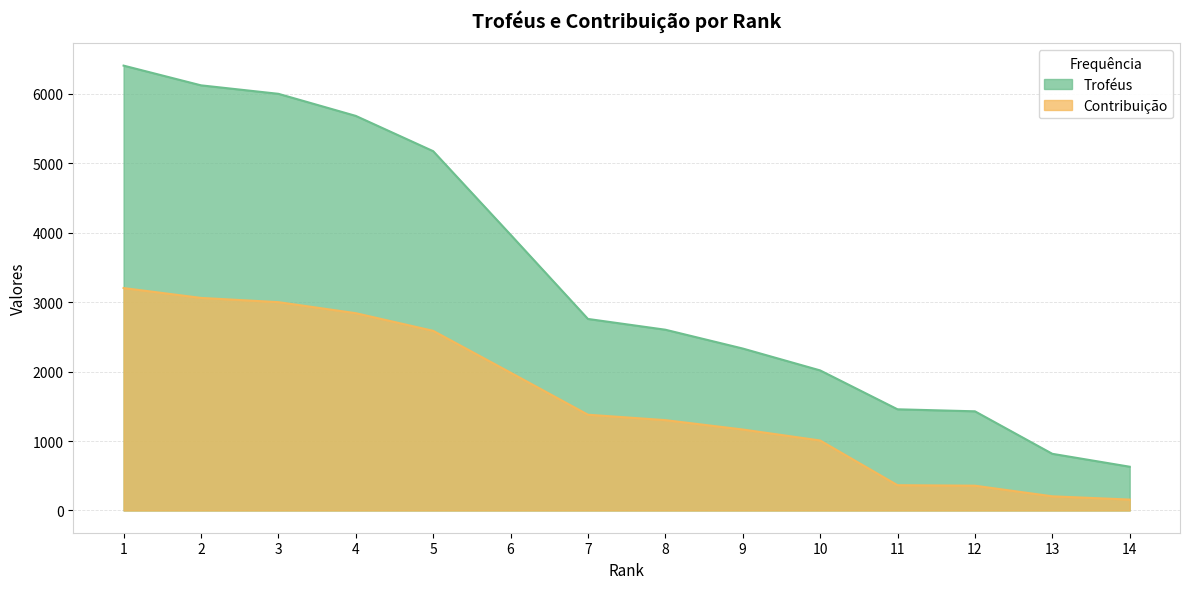

At which label does Contribuição reach its minimum?

14